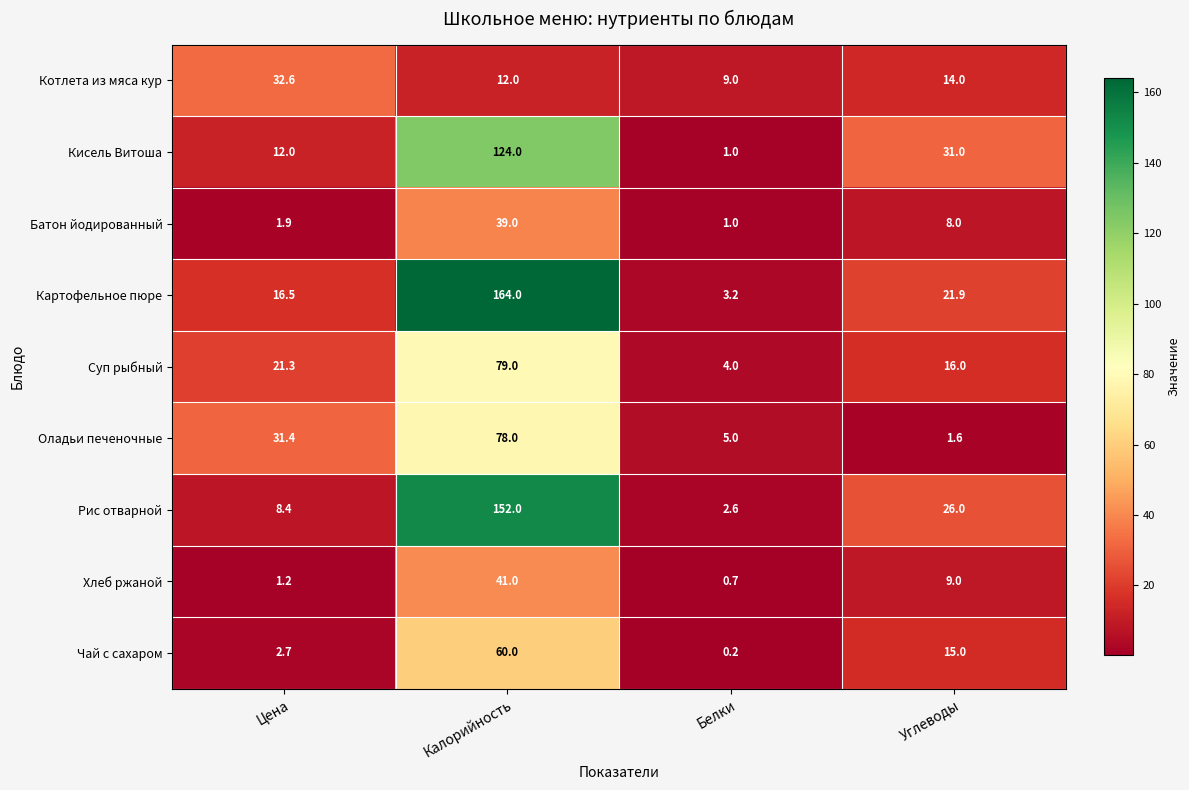

At which category is the sum across all series the highest?

Калорийность